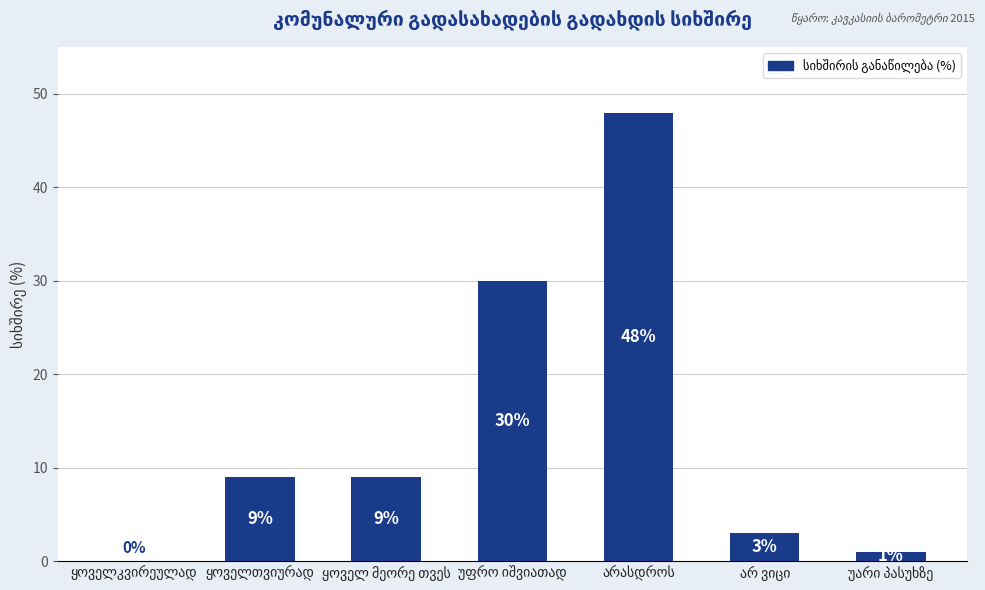

What is the greatest value displayed?

48